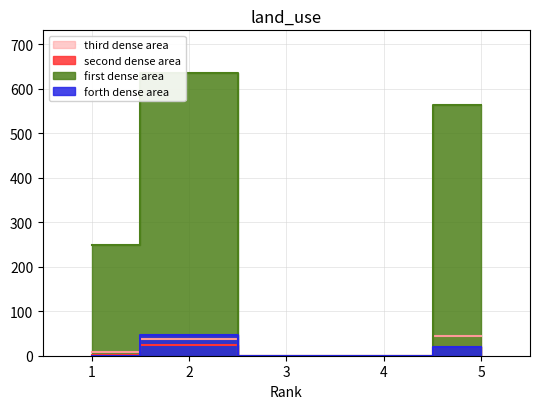

Where is the first local maximum for third dense area (H index)?

2